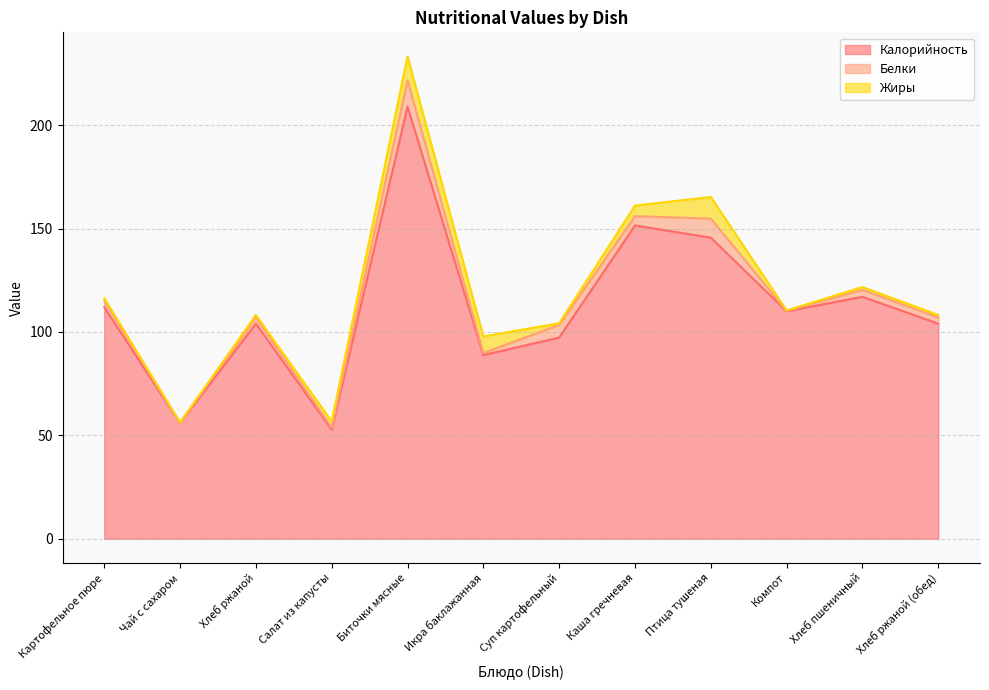

True or false: Калорийность and Белки intersect in this chart.

False